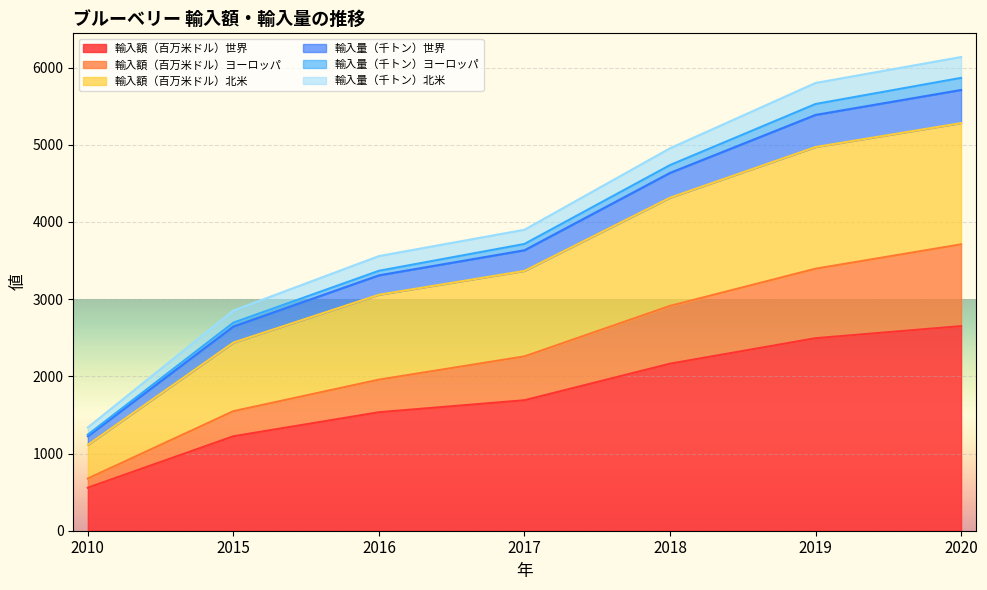

Reading left to right, extract all data points from this chart.

輸入額（百万米ドル）世界: 557.3	1223.5	1534.9	1690.2	2163.7	2493.8	2650.3
輸入額（百万米ドル）ヨーロッパ: 676.0	1548.5	1957.1	2258.3	2912.1	3394.0	3709.6
輸入額（百万米ドル）北米: 1111.8	2437.1	3056.7	3365.2	4313.6	4970.0	5280.0
輸入量（千トン）世界: 1337.9	2851.9	3557.8	3898.7	4954.2	5800.1	6136.1
輸入量（千トン）ヨーロッパ: 1245.2	2694.9	3366.8	3714.5	4736.0	5527.5	5866.0
輸入量（千トン）北米: 1225.0	2644.9	3307.9	3632.8	4634.6	5385.9	5709.1